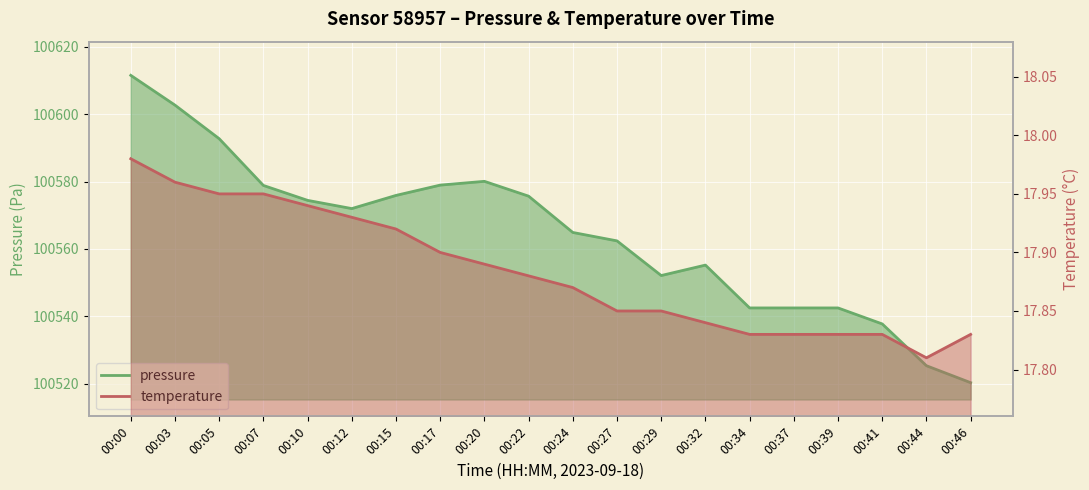

Does the chart display data point markers on the line(s)?

No